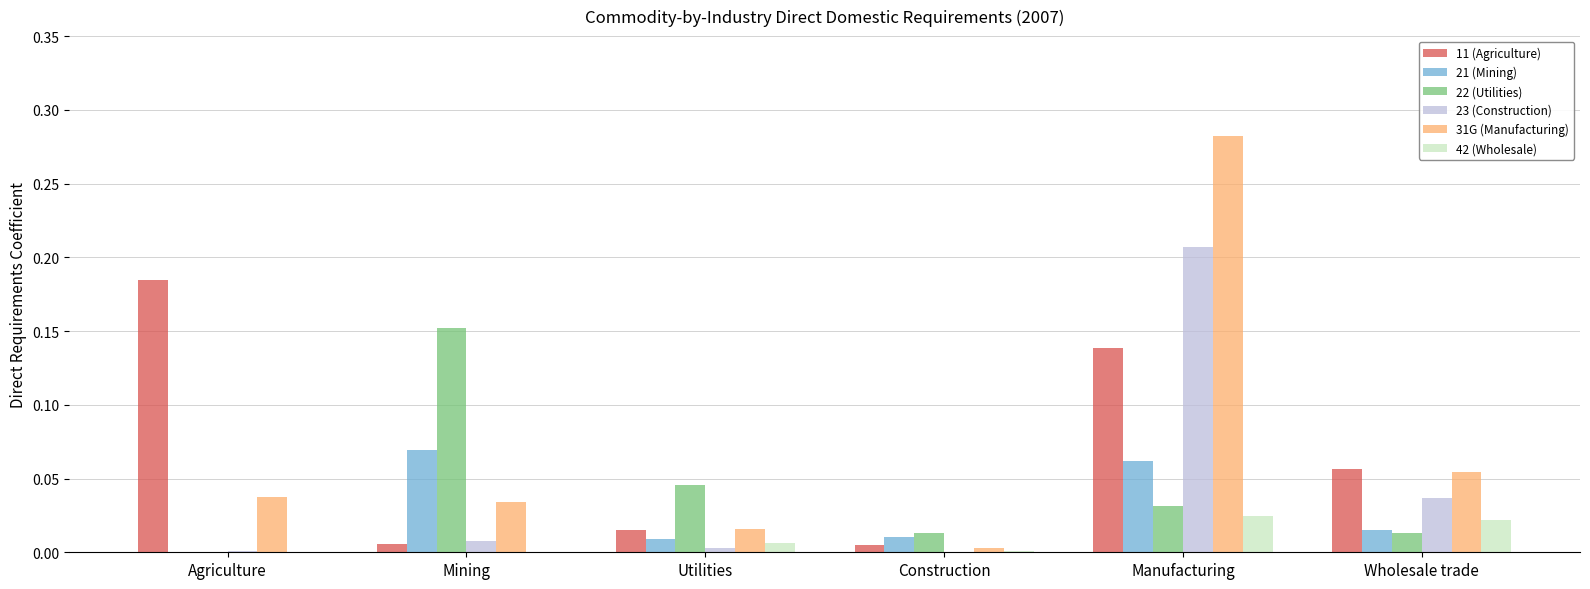

True or false: 11 (Agriculture) has a value of 0.0 at Mining.

True